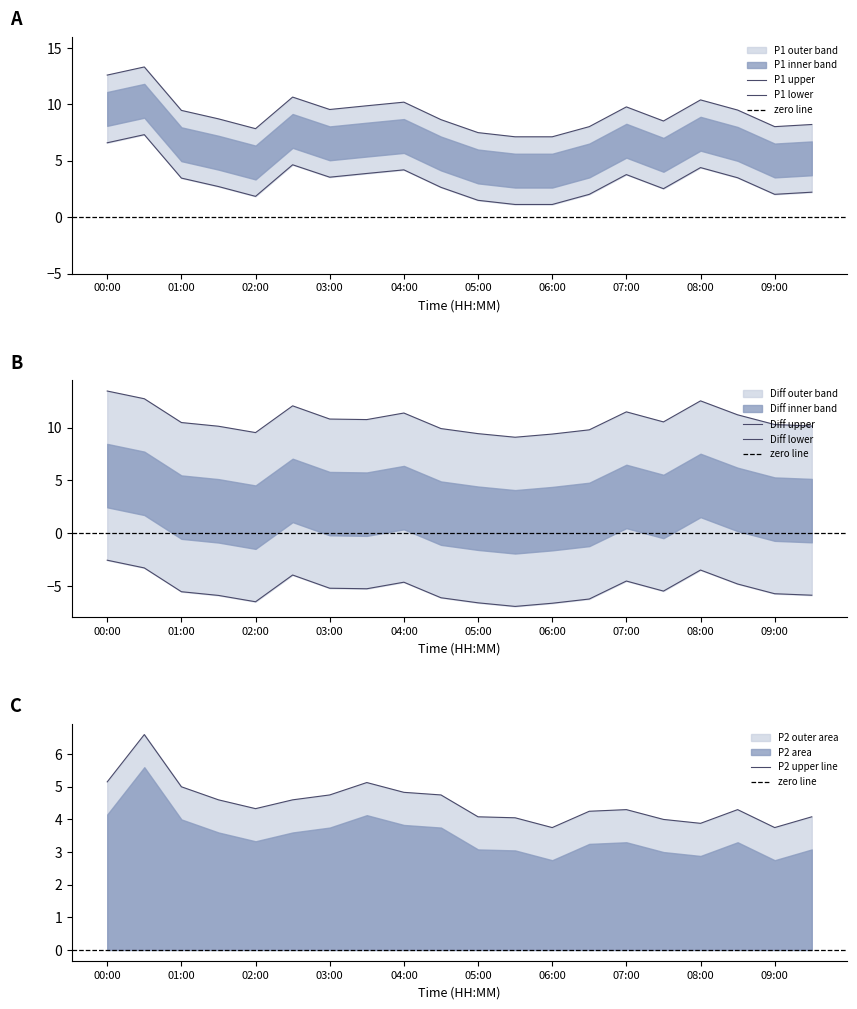

How many data points in P1 are above 9?

10